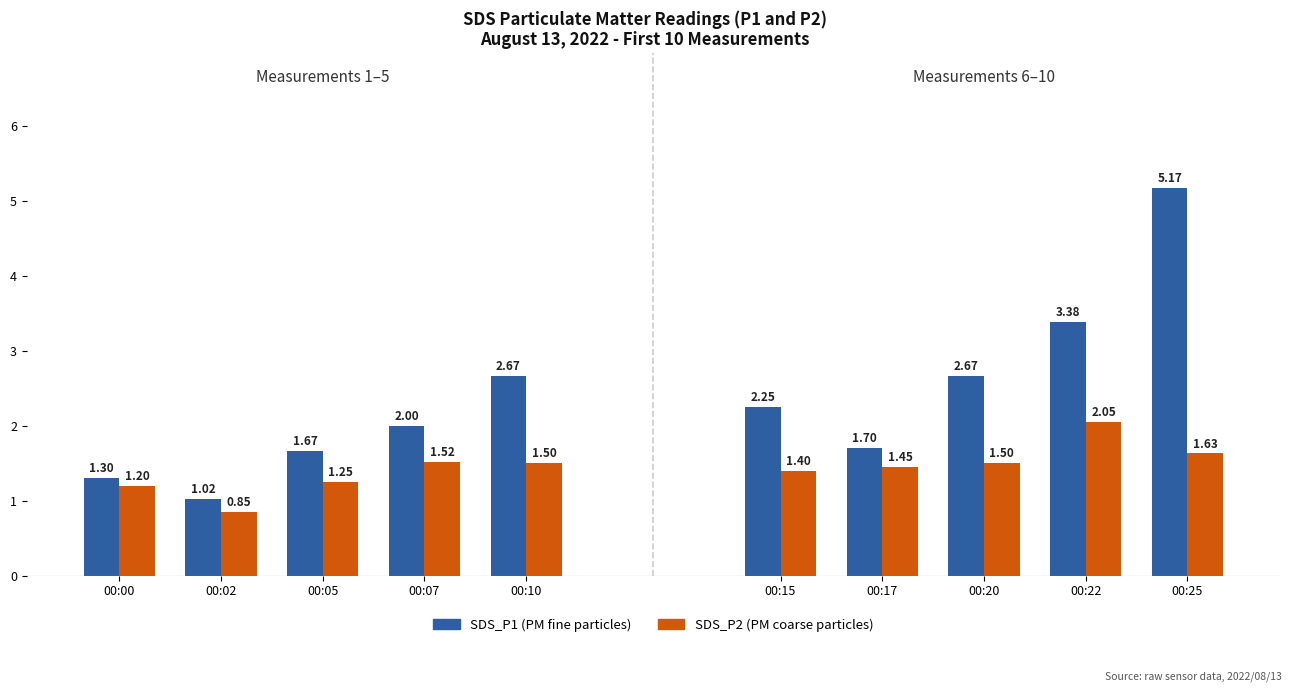

At which category does the chart reach its minimum across all series?

00:02